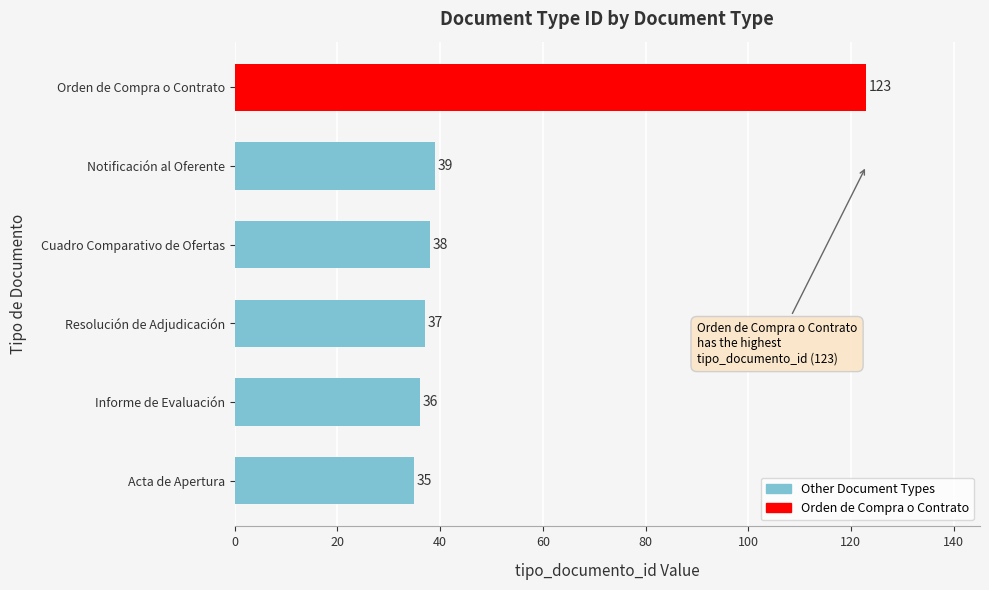

Approximately how many times larger is the value at Acta de Apertura compared to Notificación al Oferente?

0.9